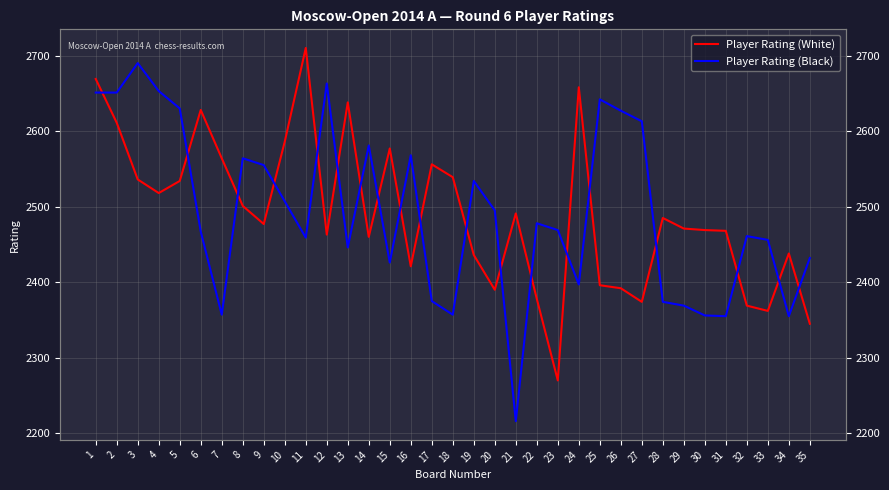

What is the value of the Player Rating (Black) point at the 28th from the left?

2374